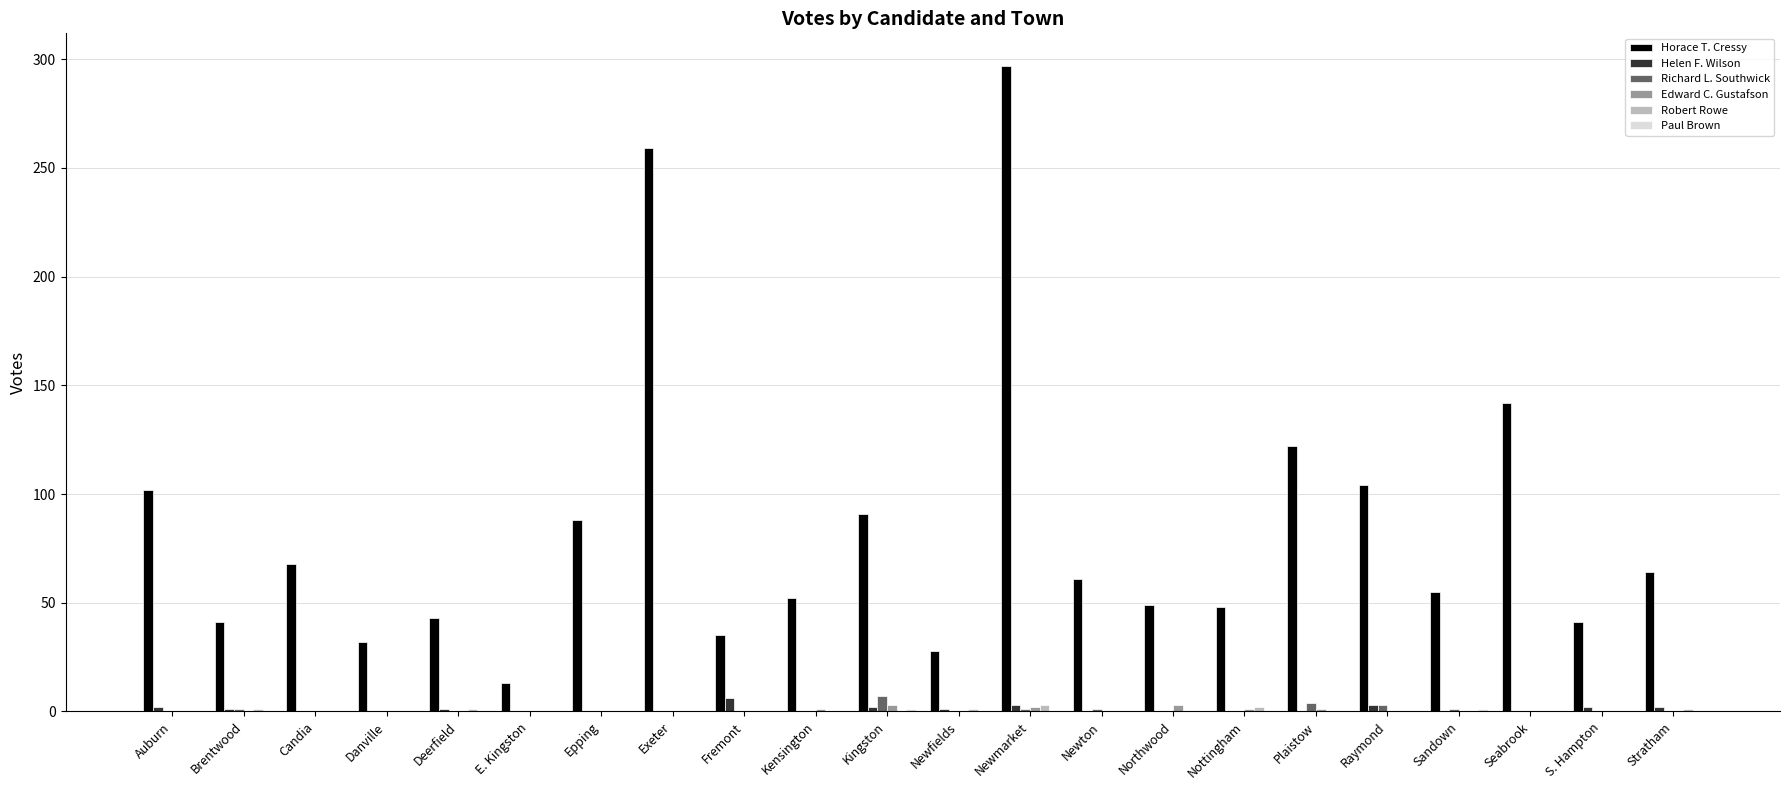

How many series are shown in this chart?

6